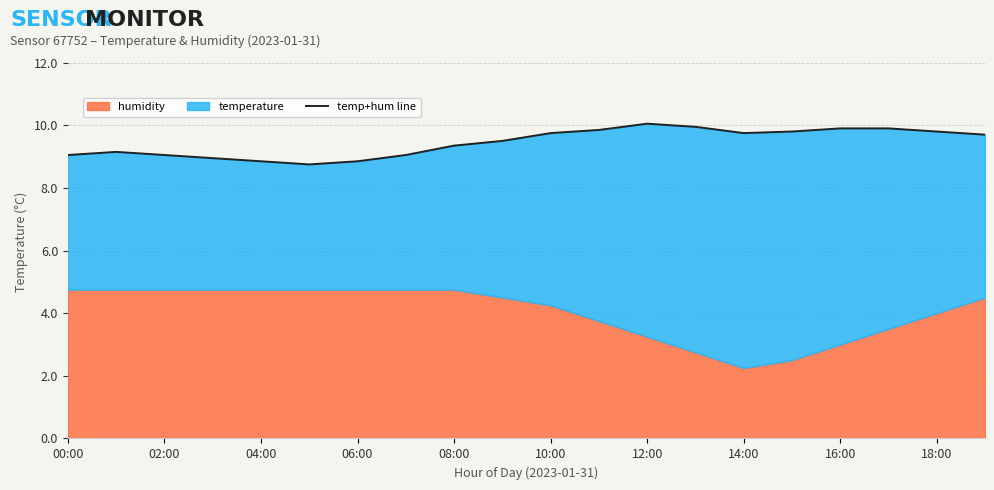

At which label is the value closest to 9?

06:00